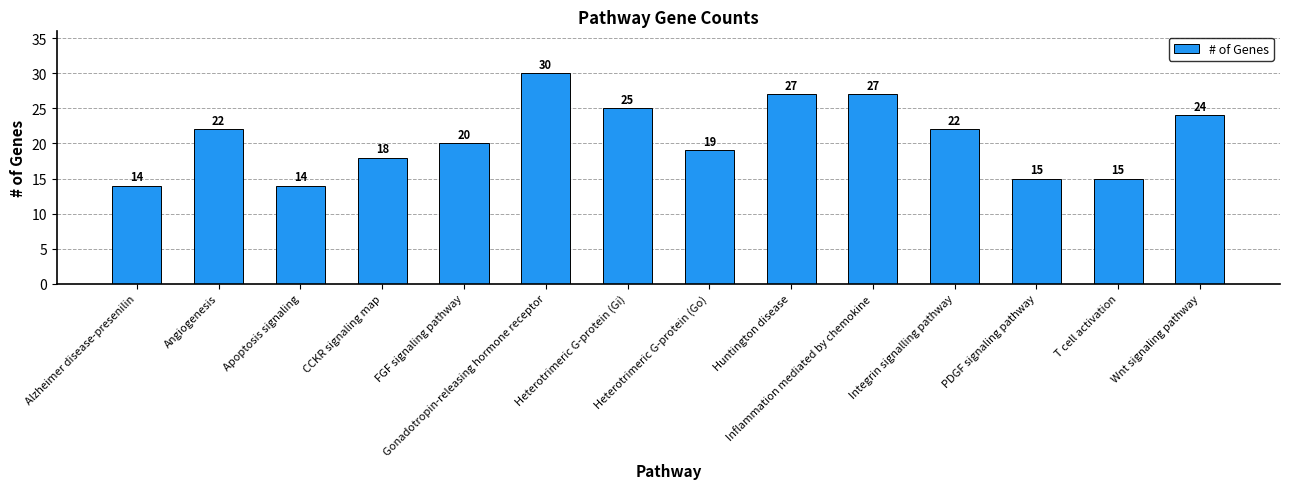

Reading left to right, extract all data points from this chart.

14	22	14	18	20	30	25	19	27	27	22	15	15	24